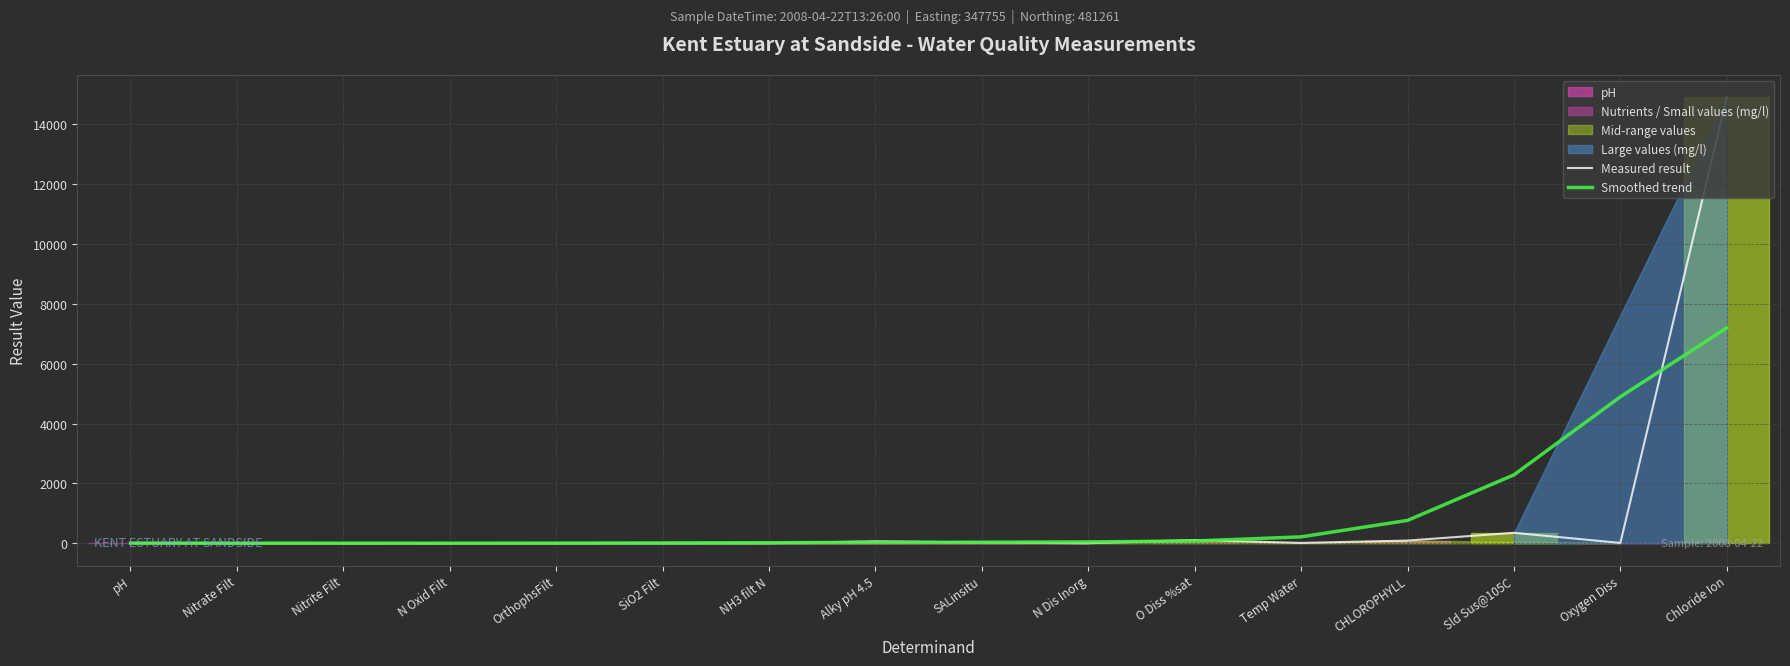

How many intersections are there between Smoothed trend and Measured result?

6